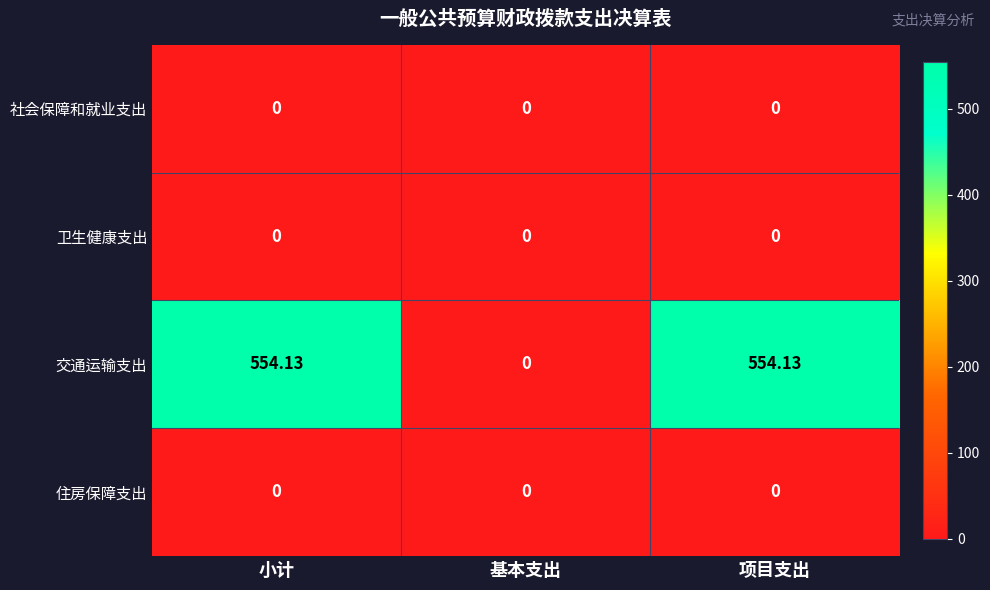

Which series has the largest range (max minus min)?

交通运输支出